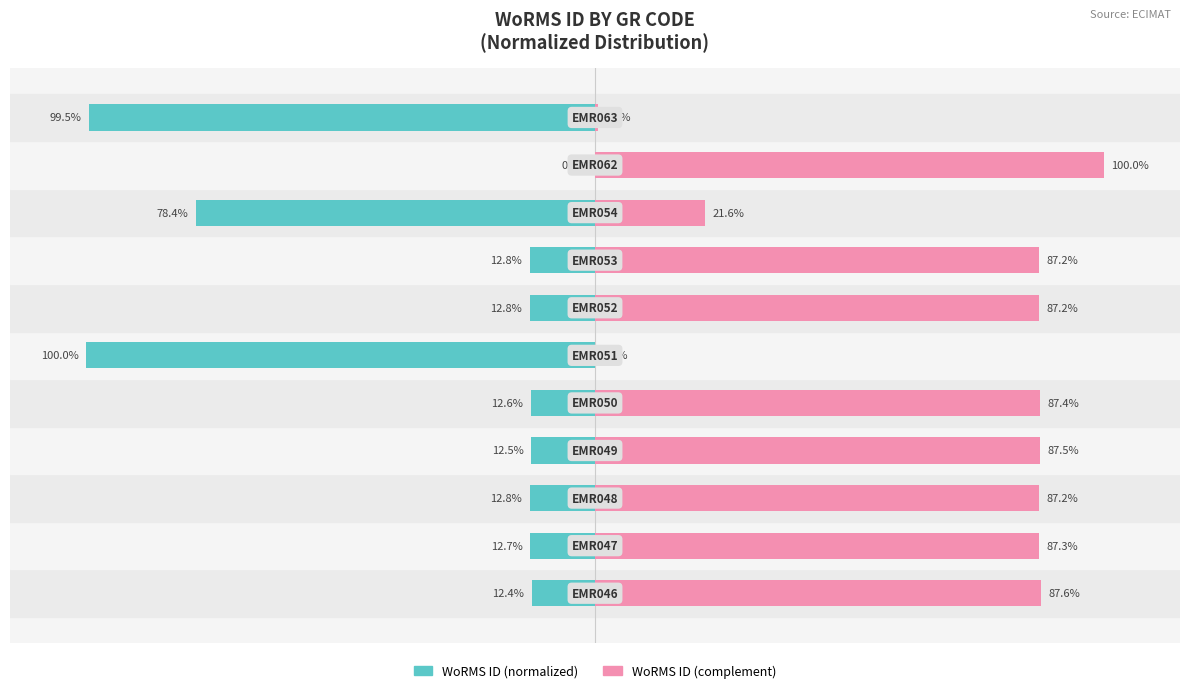

Reading left to right, extract all data points from this chart.

WoRMS ID (normalized): -12.4	-12.7	-12.8	-12.5	-12.6	-100.0	-12.8	-12.8	-78.4	0.0	-99.5
WoRMS ID (complement): 87.6	87.3	87.2	87.5	87.4	0.0	87.2	87.2	21.6	100.0	0.5